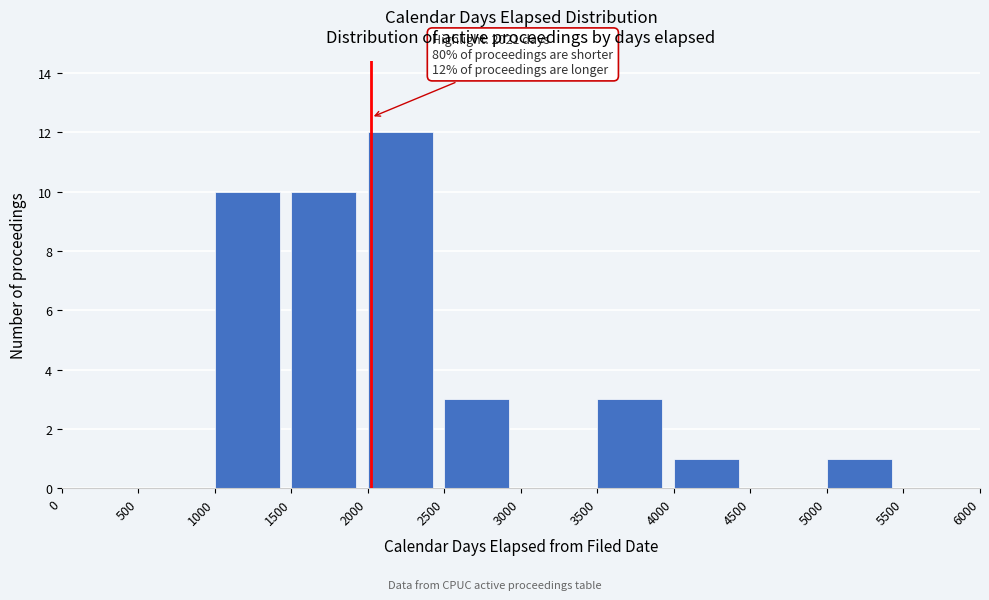

Over which range of the x-axis is the bar tallest?

2000 to 2500